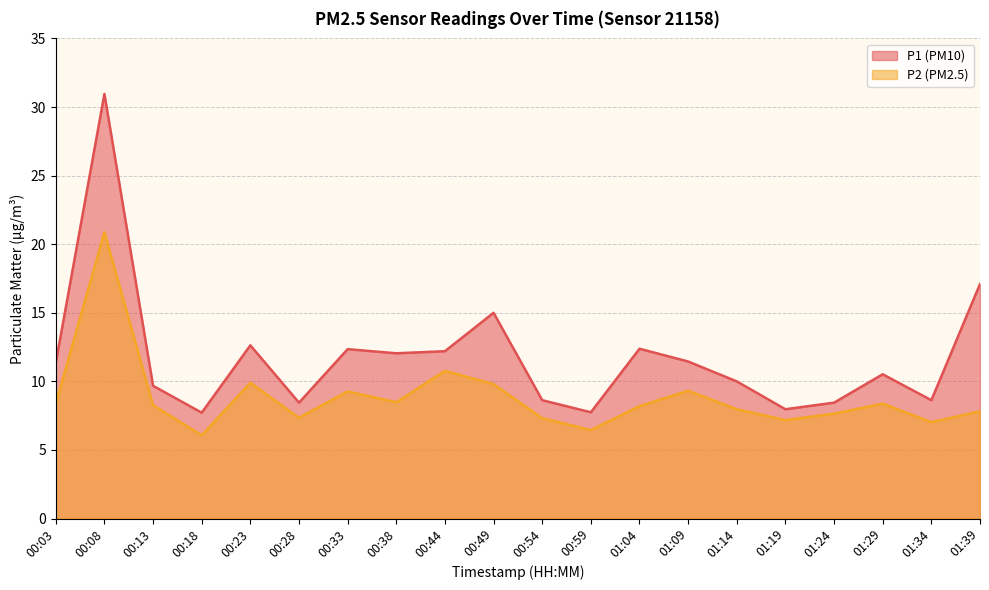

What is the difference between the P2 values at 00:44 and 01:14?

2.8